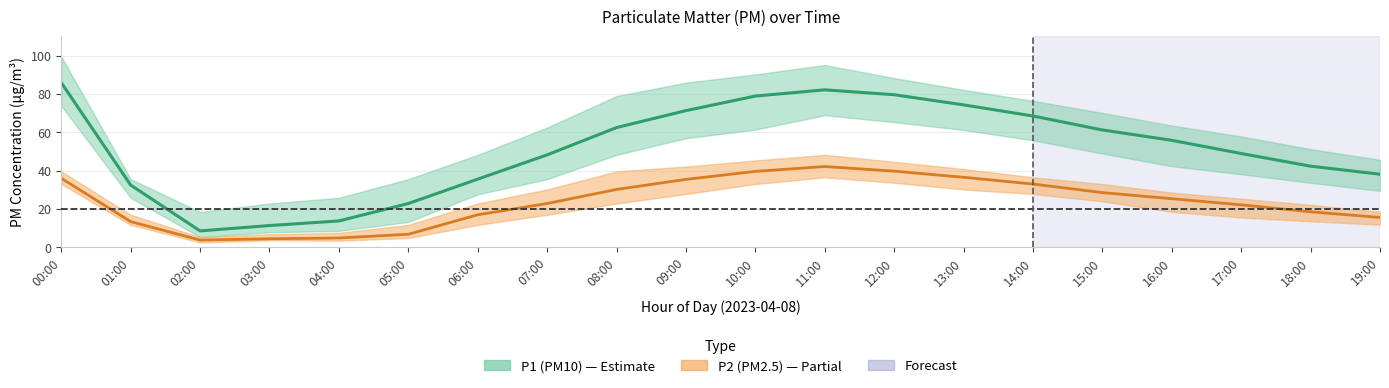

At how many categories does at least one series exceed 72?

5